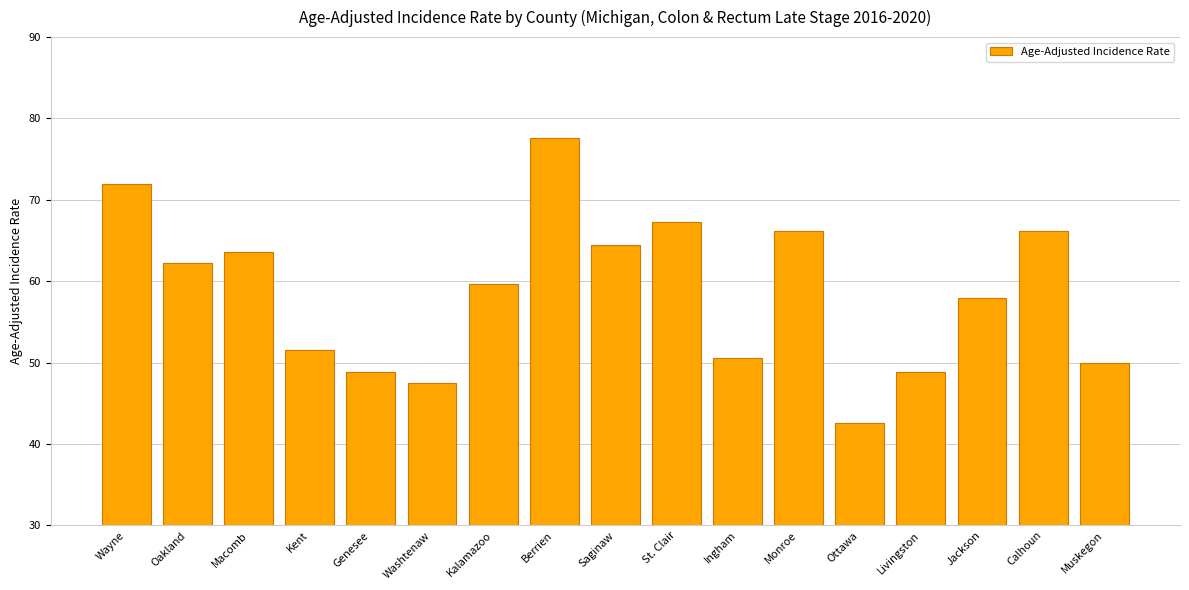

What is the difference between the second highest and second lowest values?

24.4